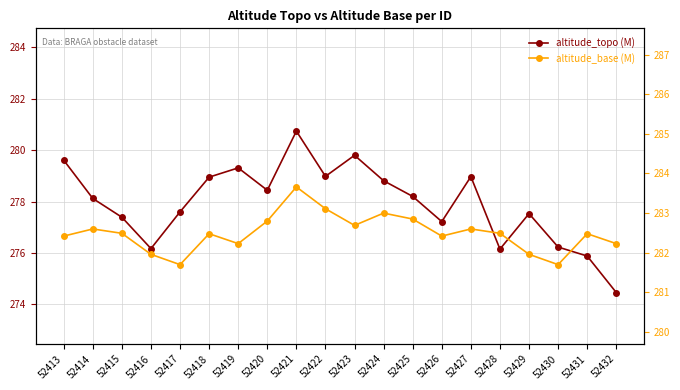

What is the value of the altitude_topo (M) point at the 1st from the left?

279.6